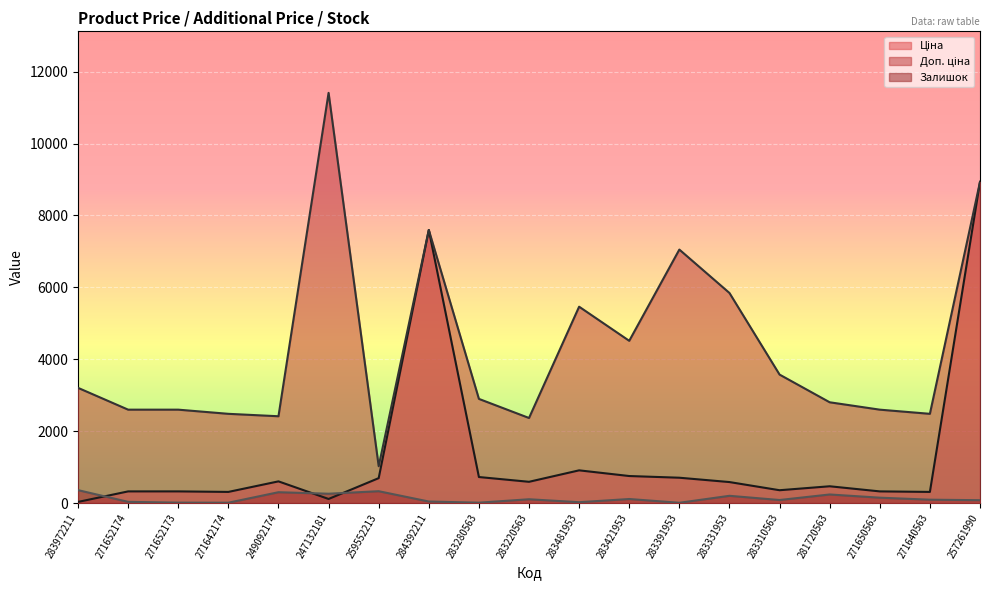

True or false: Ціна and Доп. ціна intersect in this chart.

False